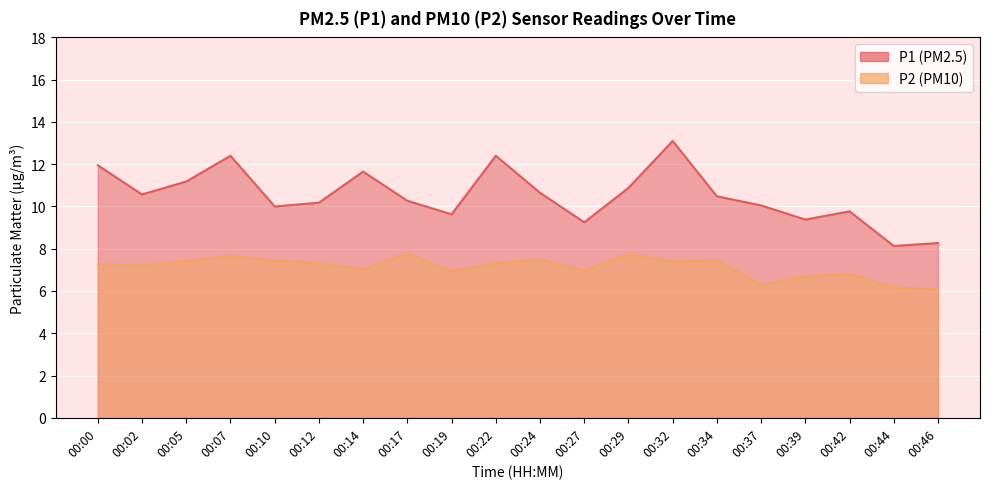

What is the value of the P2 point at the 5th from the left?

7.5